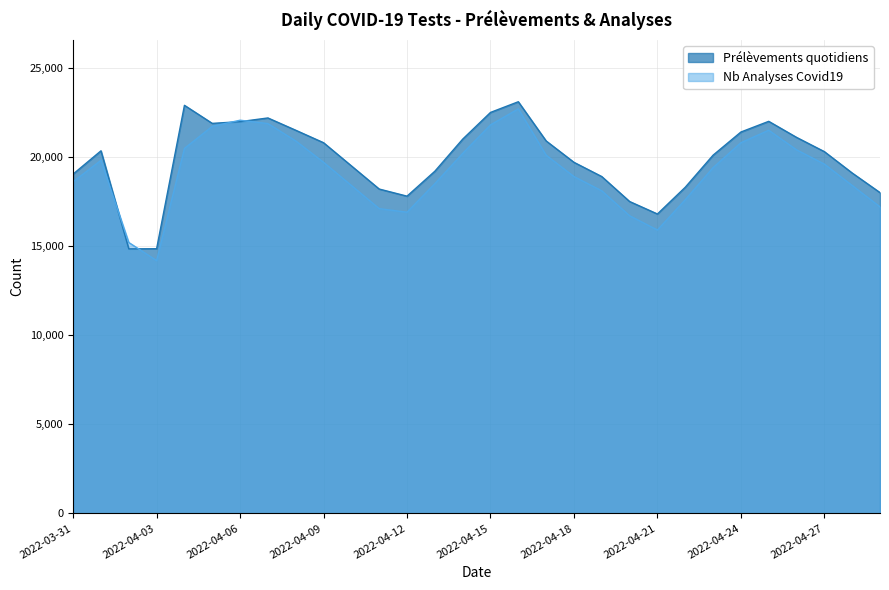

Rank the series by their maximum value, from lowest to highest.

Nb Analyses Covid19, Prélèvements quotidiens